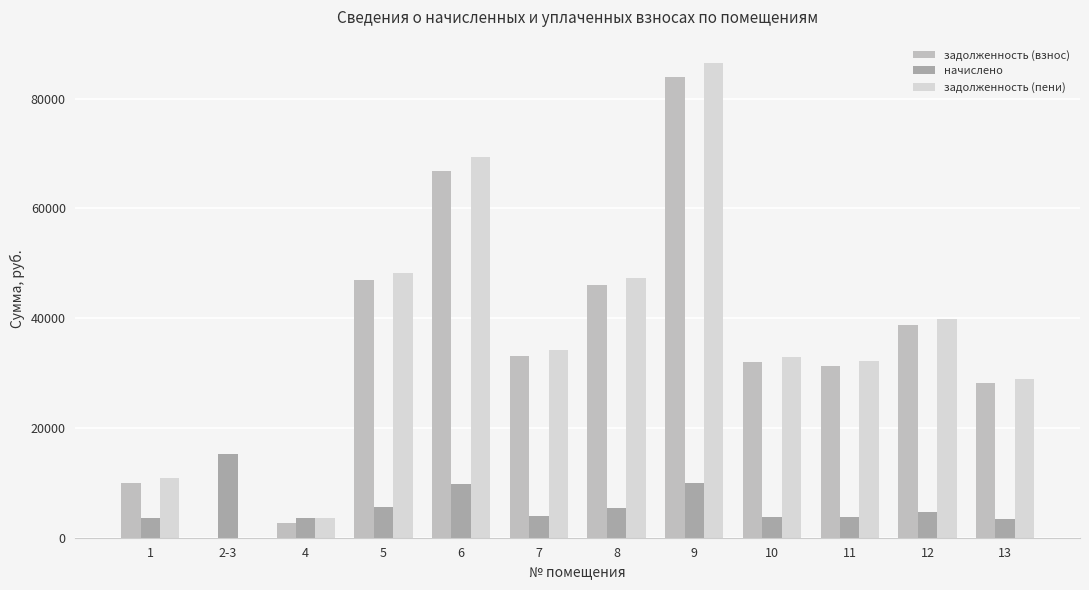

What are all the series names shown in the legend?

задолженность (взнос), начислено, задолженность (пени)